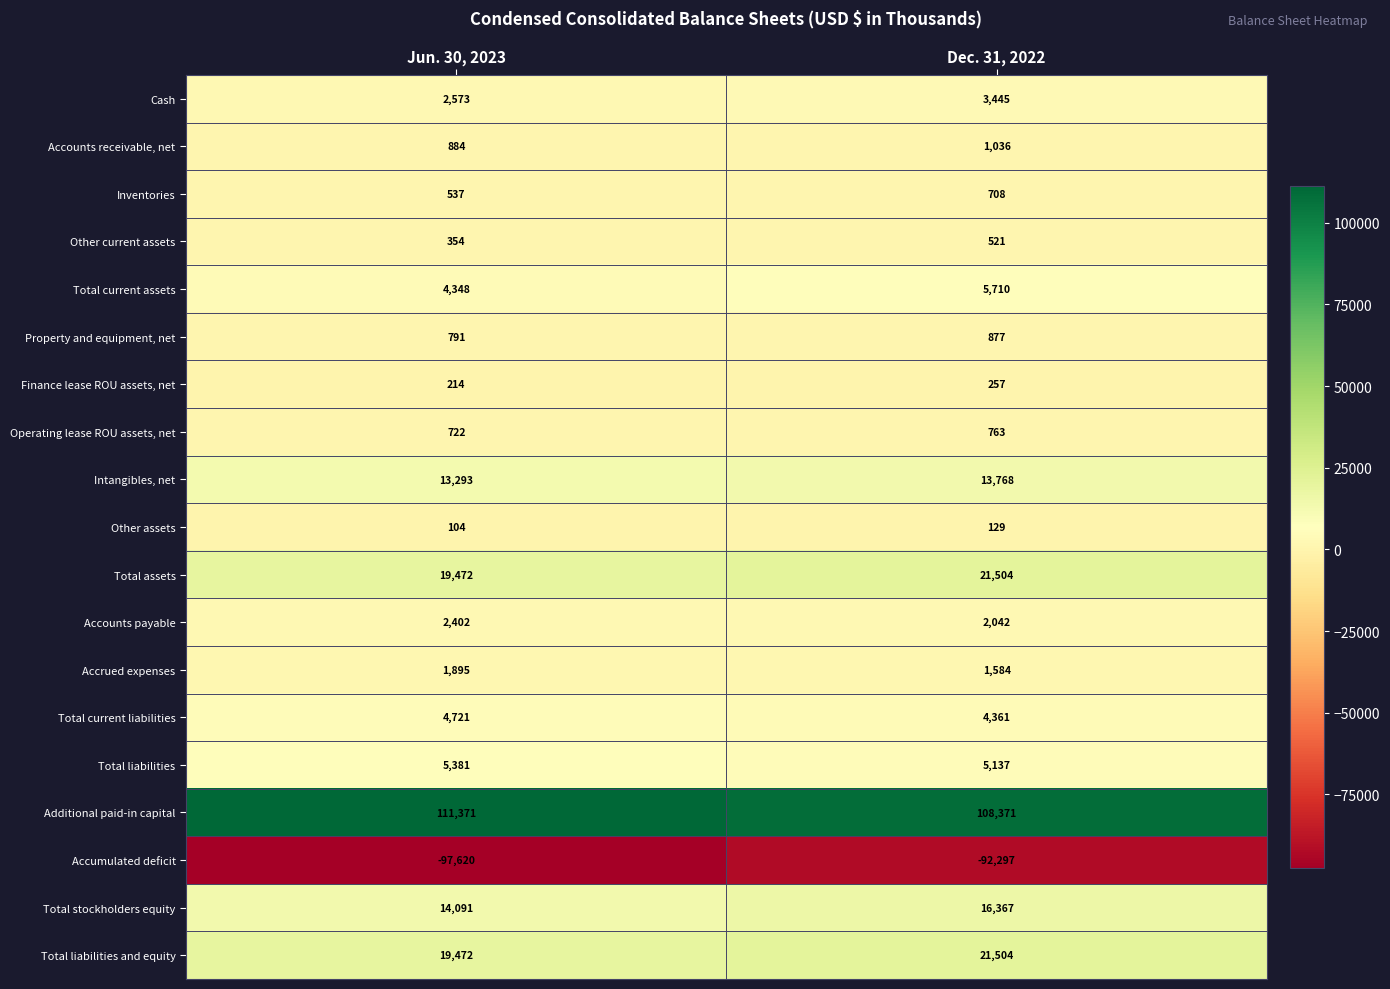

The value of Total liabilities and equity at Dec. 31, 2022 is 30572. True or false?

False